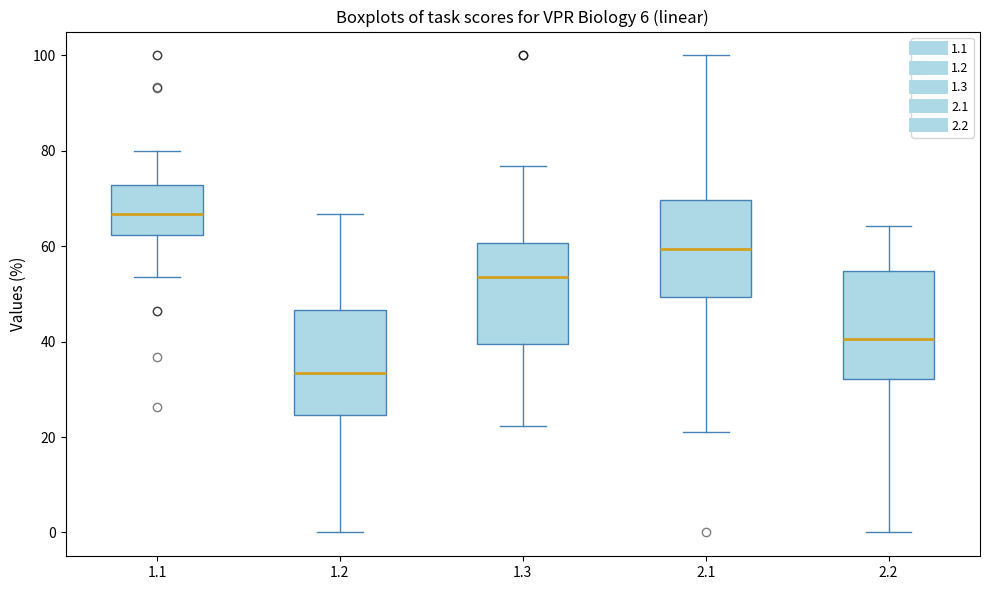

Where does the lower whisker of the box at x = 1.2 end on the y-axis? The values are not printed on the chart, so give them approximately, as read against the axis.

0